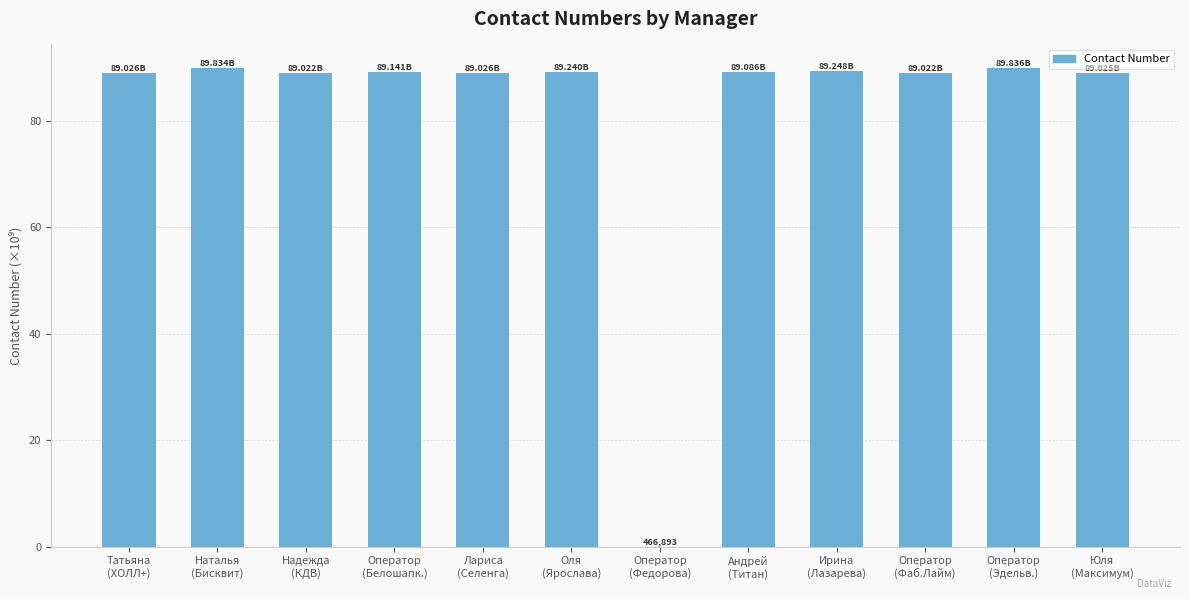

What is the sum of all values?

981.5